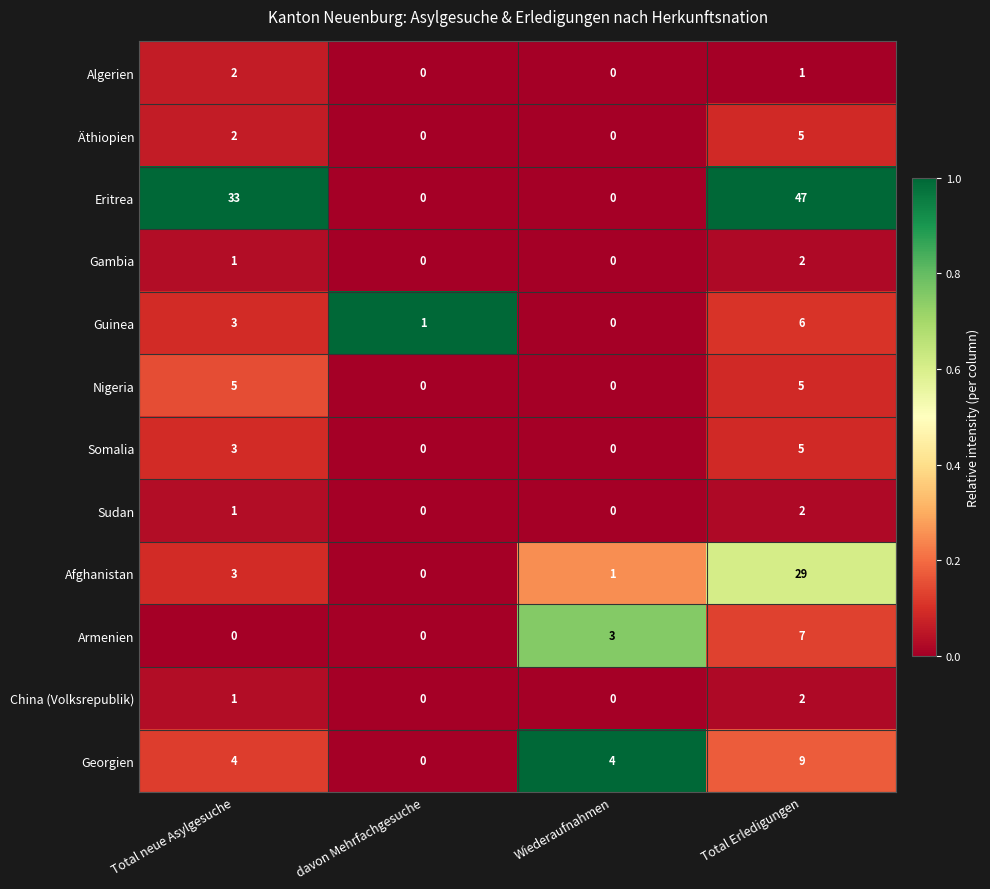

The China (Volksrepublik) series shows 1 at davon Mehrfachgesuche. True or false?

False